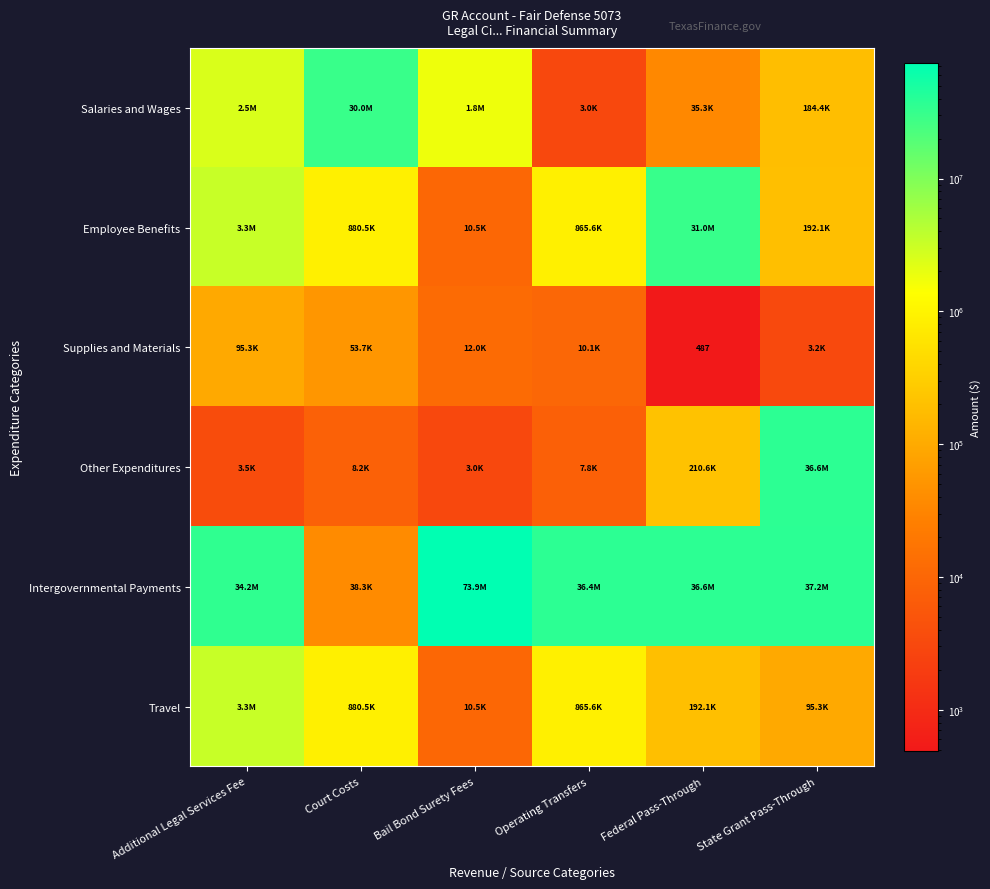

What value does the Employee Benefits series have at Additional Legal Services Fee?

3328671.9